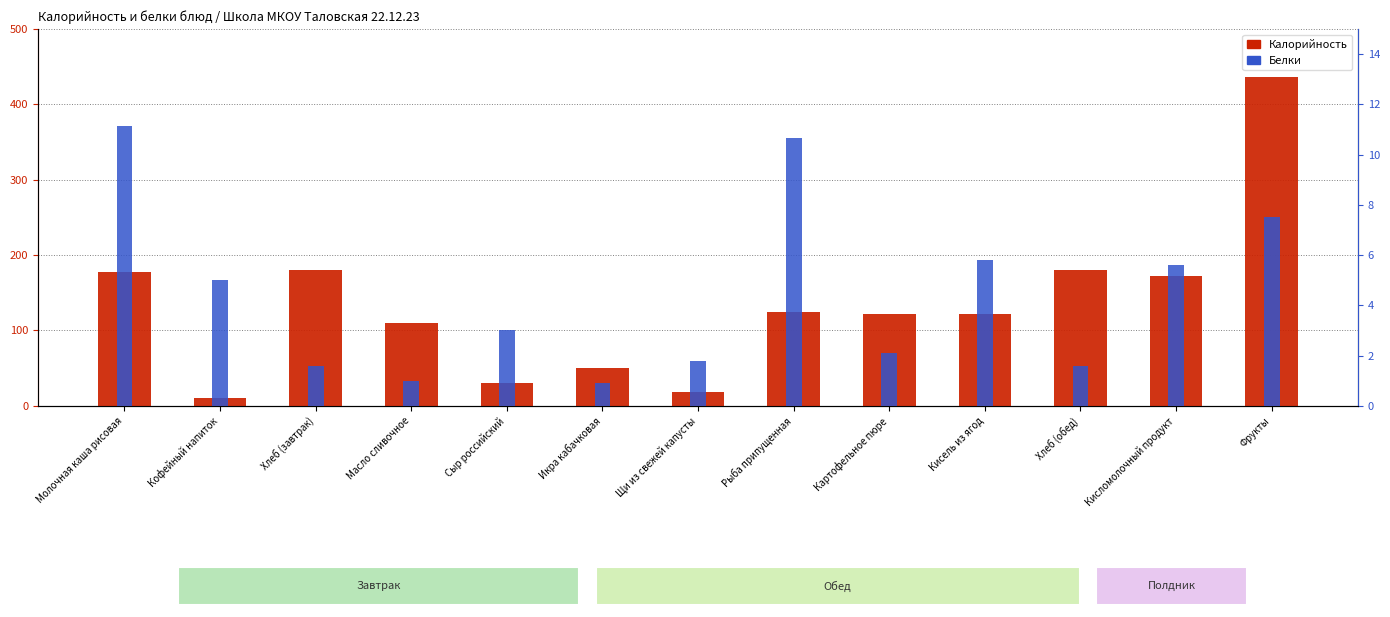

What is the difference between the second highest and minimum values in the Калорийность series?

170.0